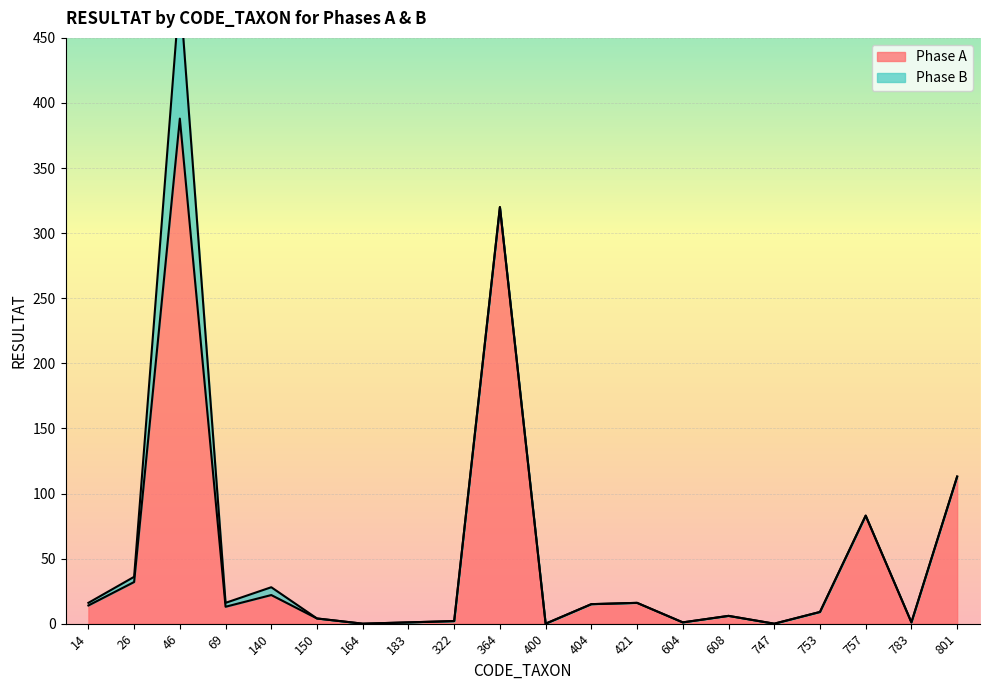

What is the difference between the values at 69 and 46?

375